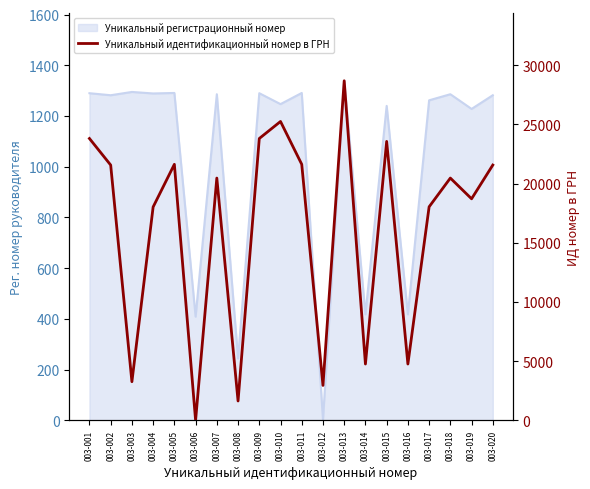

What is the value of the 1st point from the left?

23812